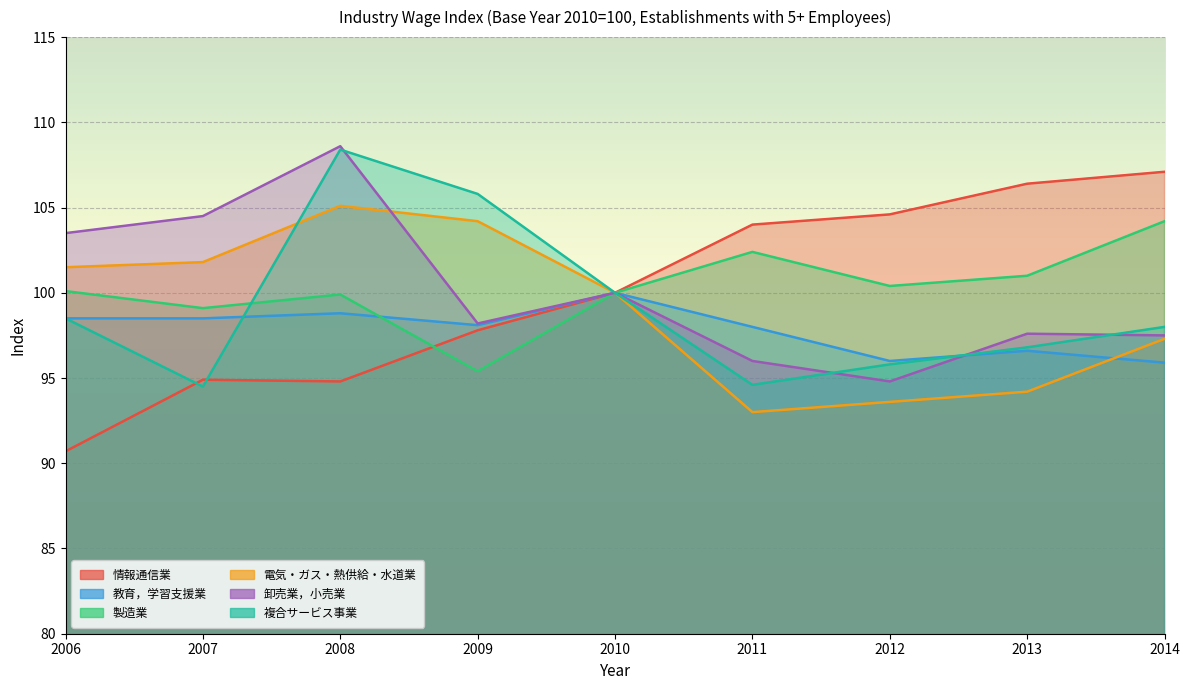

At which category does 情報通信業 reach its first local valley?

2008